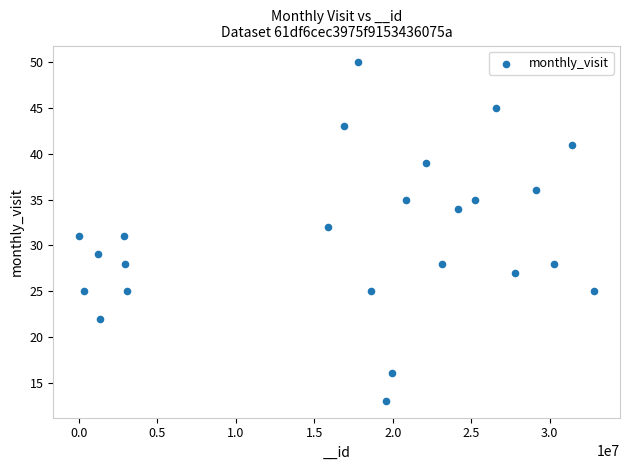

What is the range of X values (max minus min)?

32839345